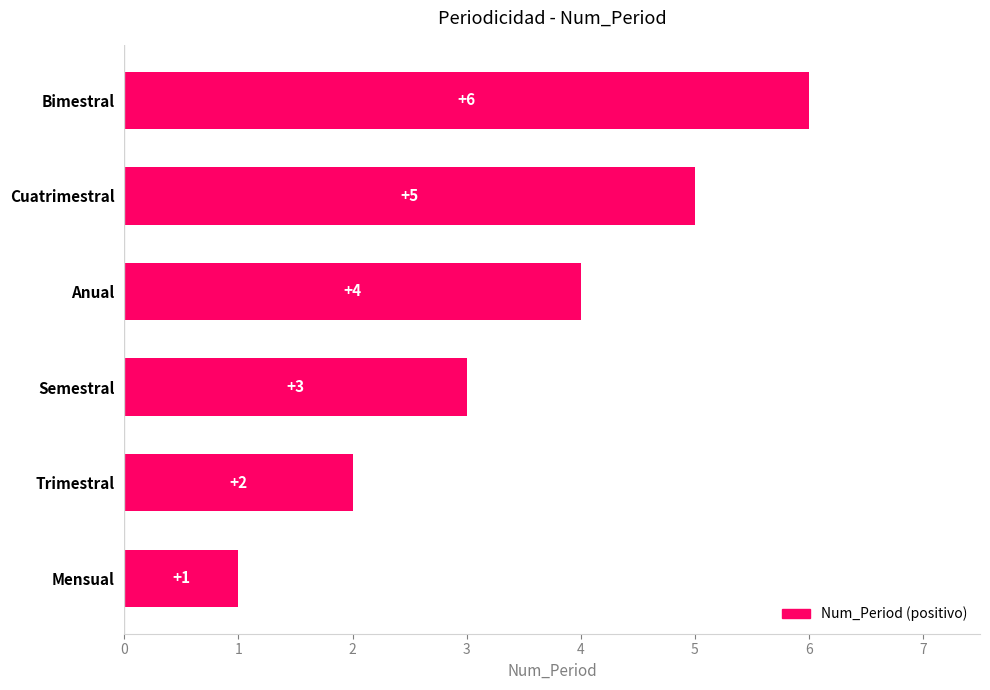

True or false: the data shows 6 at Anual.

False